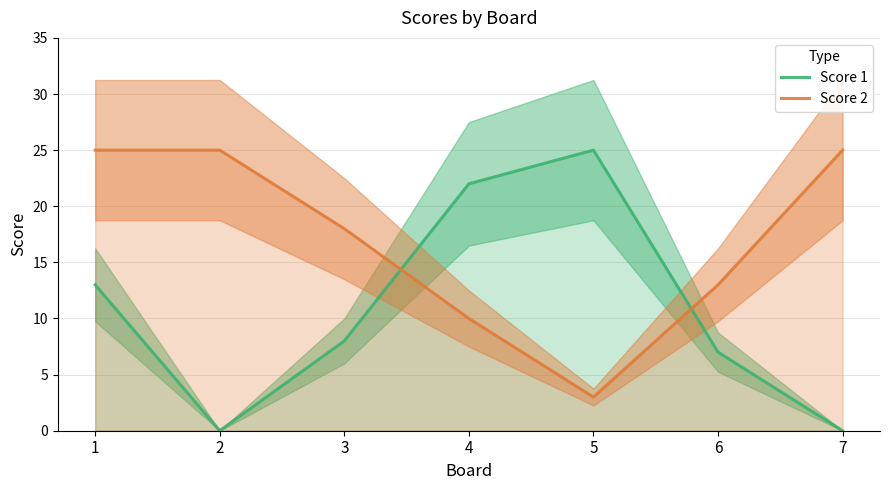

What are all the series names shown in the legend?

Score 1, Score 2